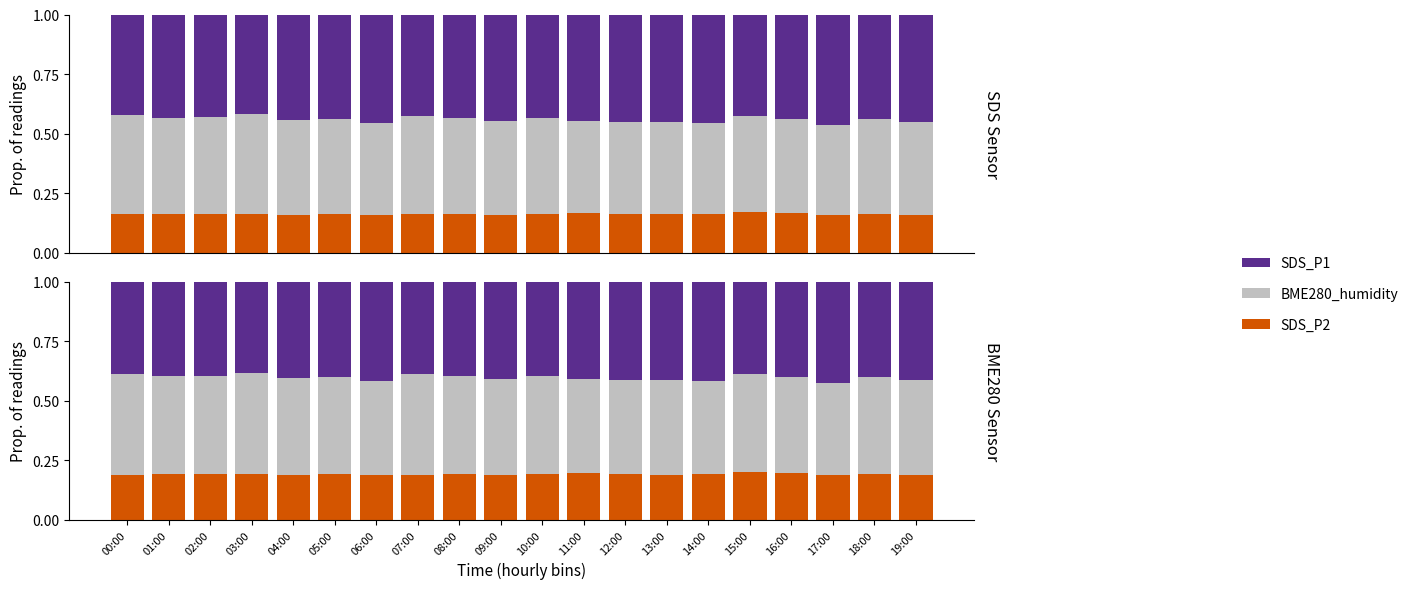

What is the sum of the SDS_P2 values at 12:00 and 09:00?

0.4